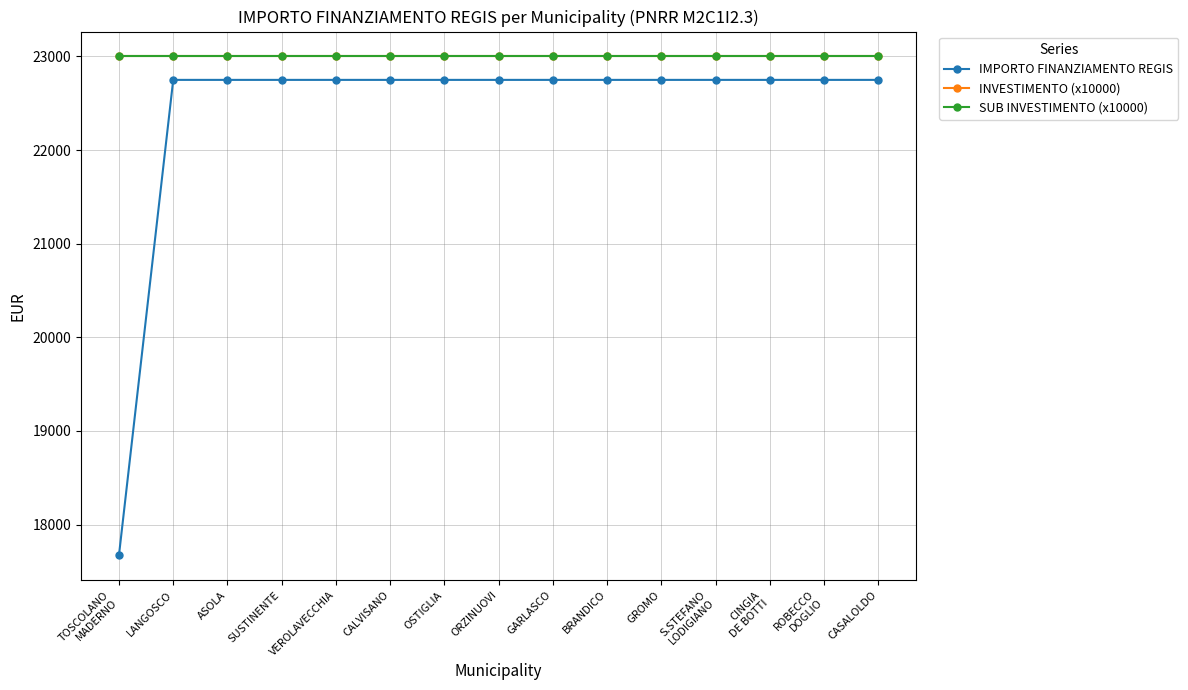

Which label corresponds to the largest value in the chart?

TOSCOLANO
MADERNO